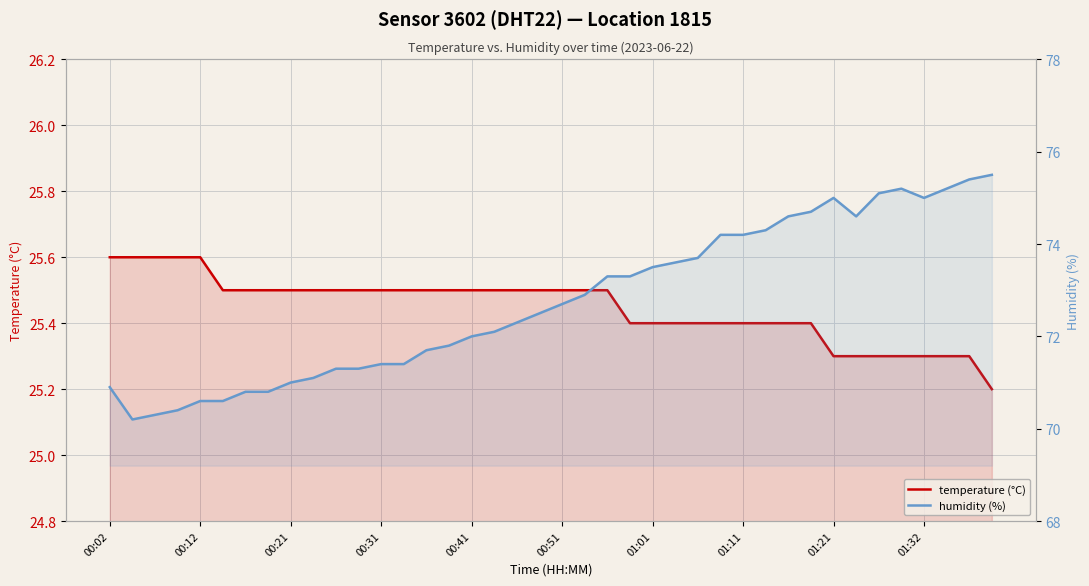

Between 23 and 27, which series saw the biggest shift?

humidity (%)